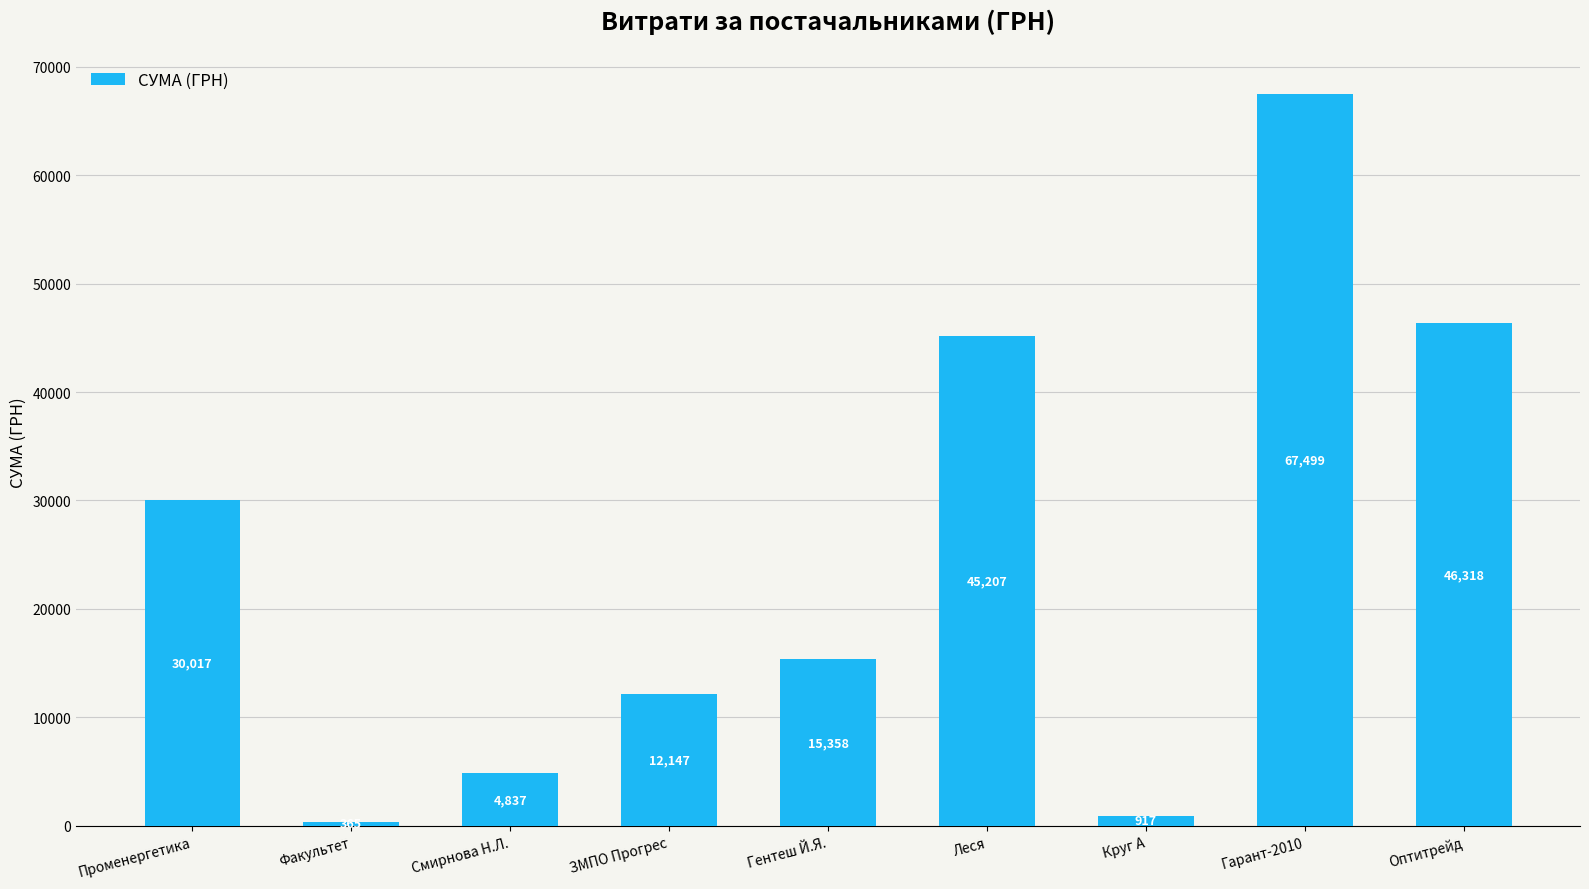

At which label does the data first exceed 15358?

Променергетика